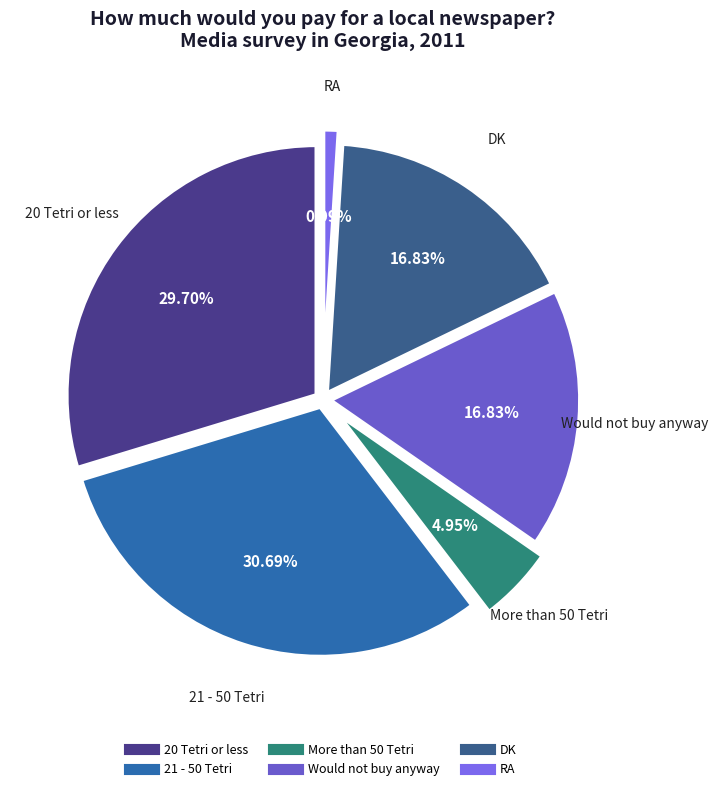

What percentage is NOT represented by Would not buy anyway?

83.2%